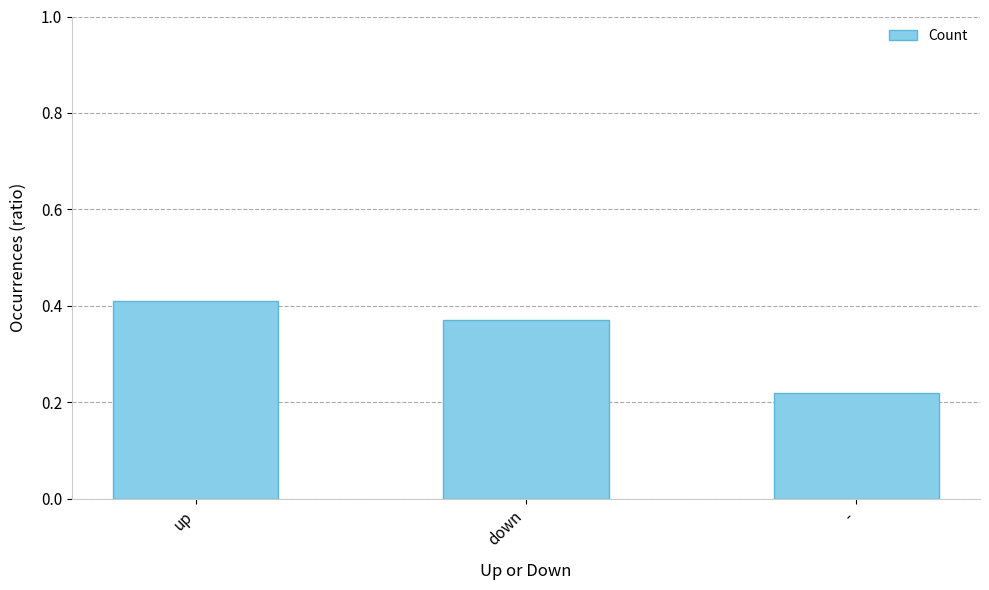

Between up and down, which is larger?

up